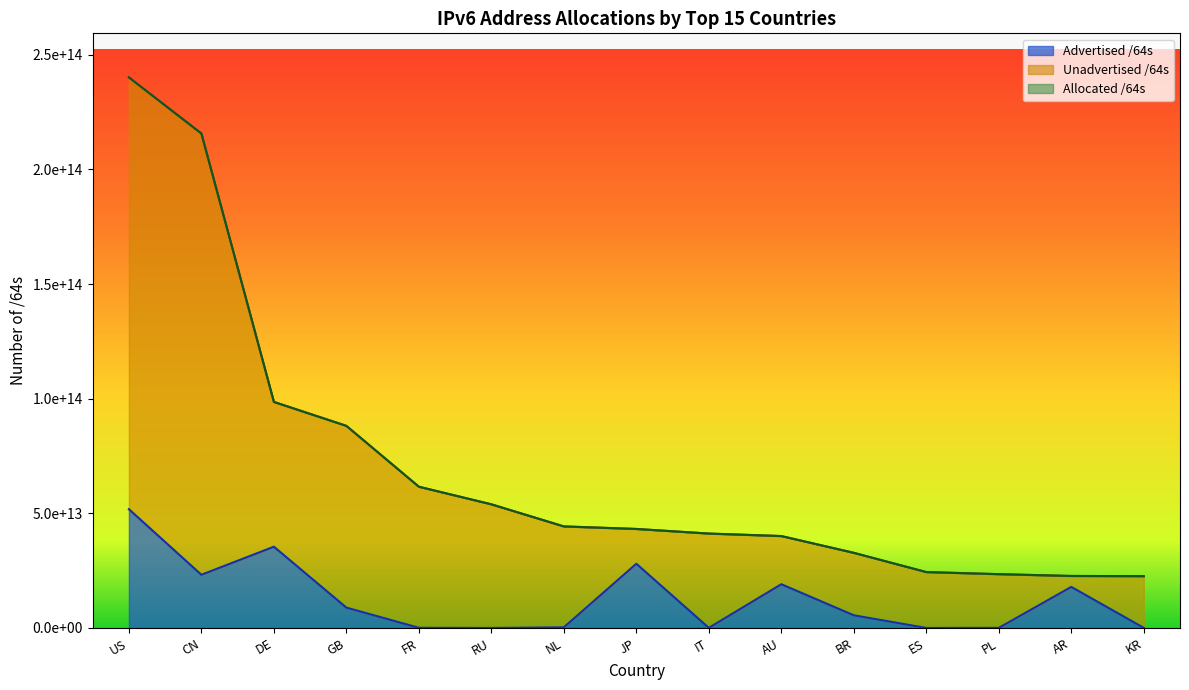

At which category is the sum across all series the highest?

US